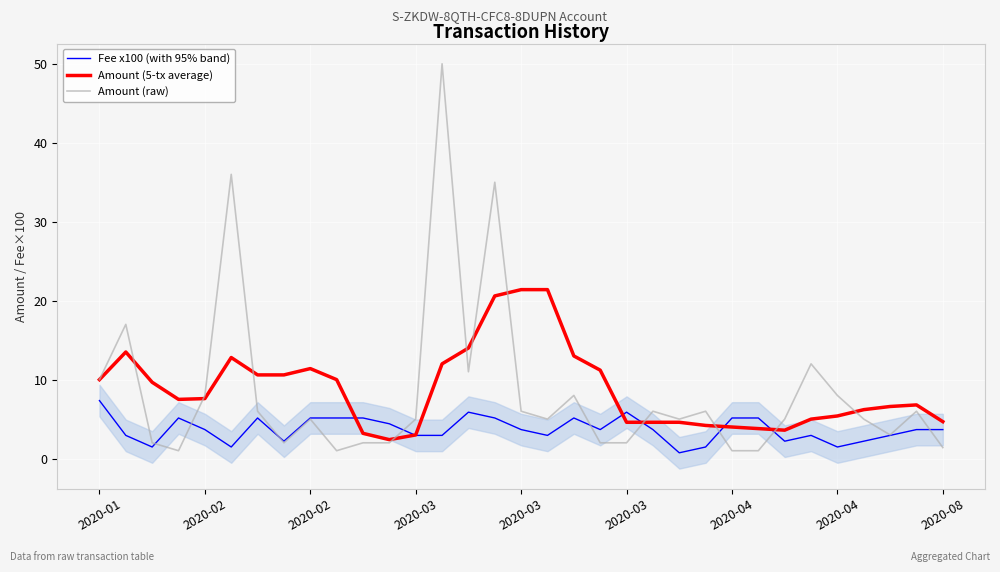

What value does the Fee x100 (with 95% band) series have at 13?

2.9